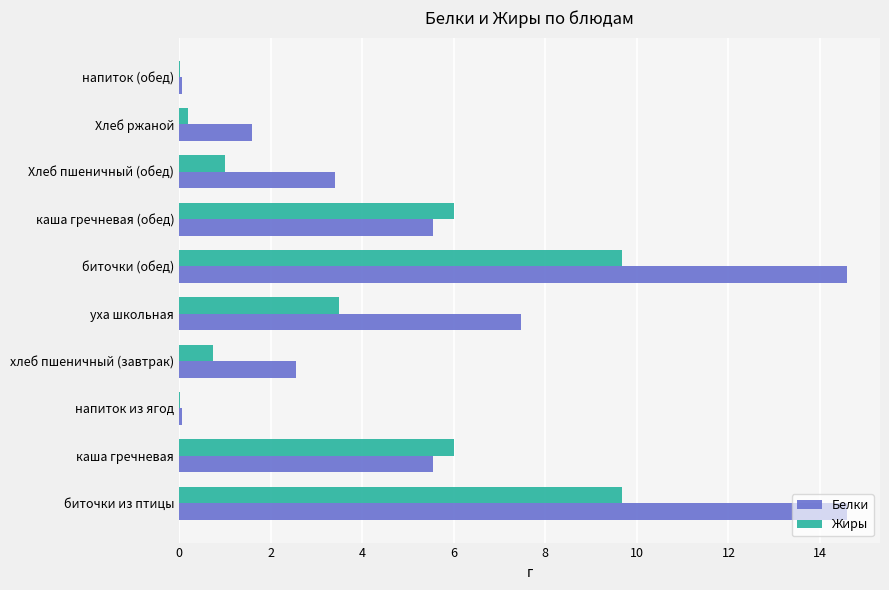

How many categories are shown in the chart?

10